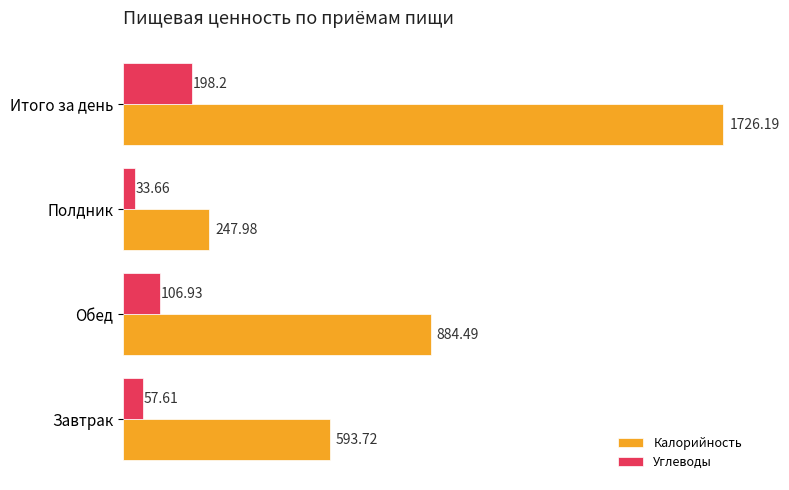

Between Завтрак and Итого за день, which series saw the biggest shift?

Калорийность